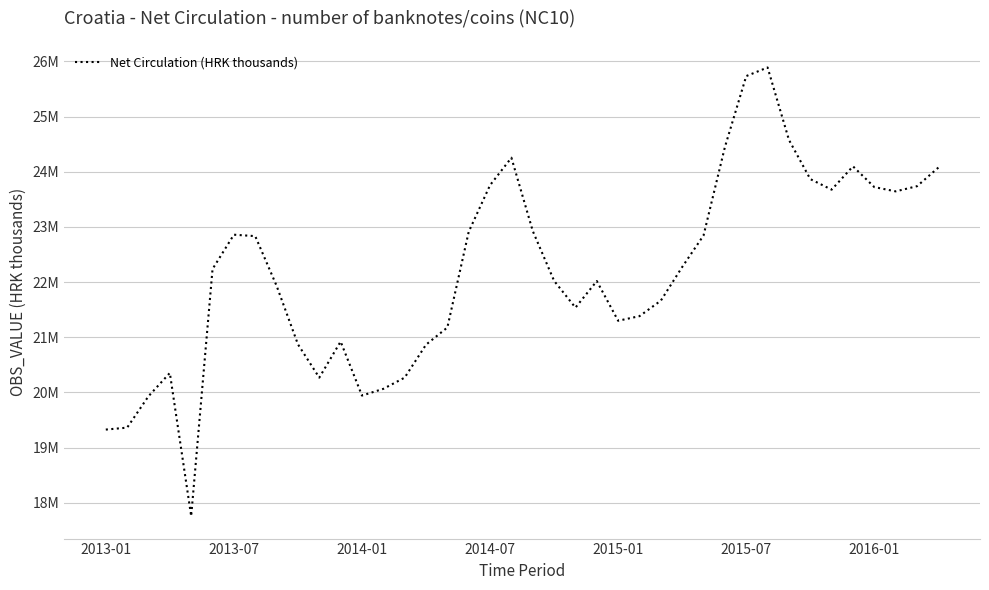

What is the difference between the maximum and minimum values?

8135519.3